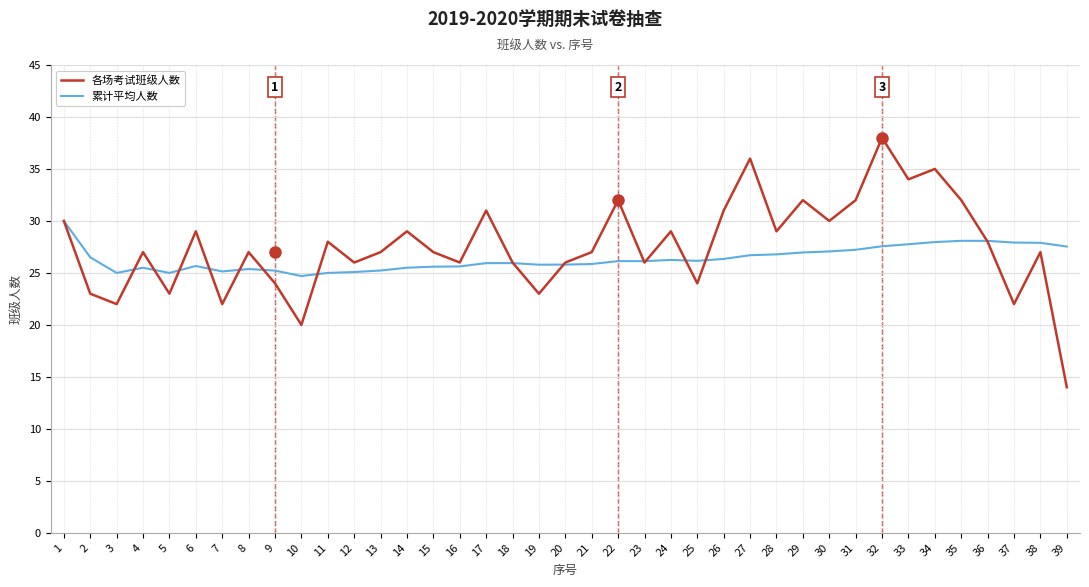

What is the difference between the maximum and second lowest values in the 累计平均人数 series?

5.0